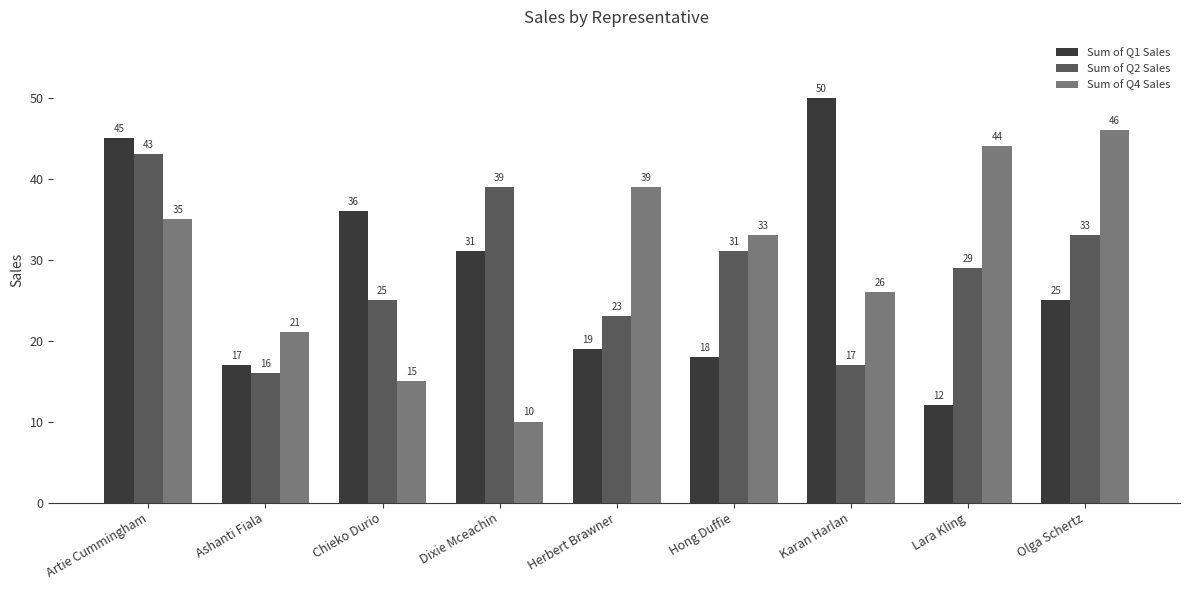

Which series has the largest range (max minus min)?

Sum of Q1 Sales